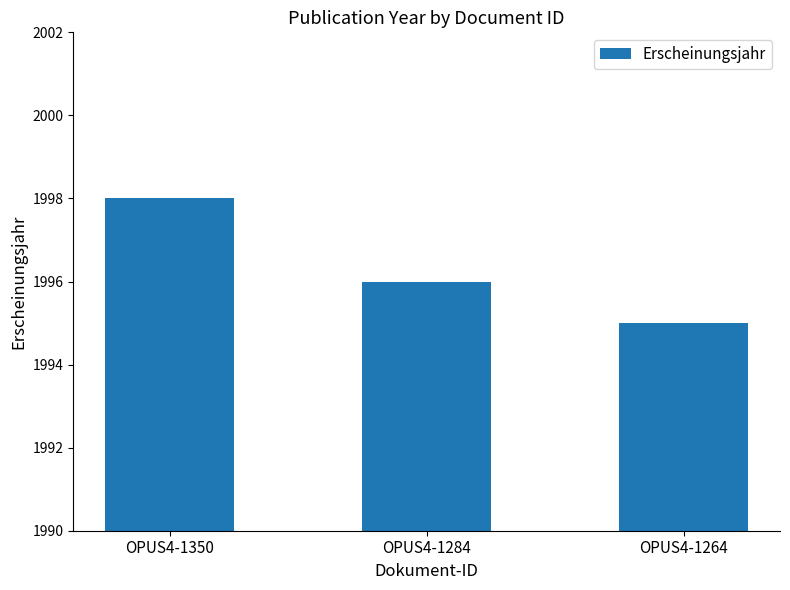

The chart shows a value of 2682 at OPUS4-1350. True or false?

False